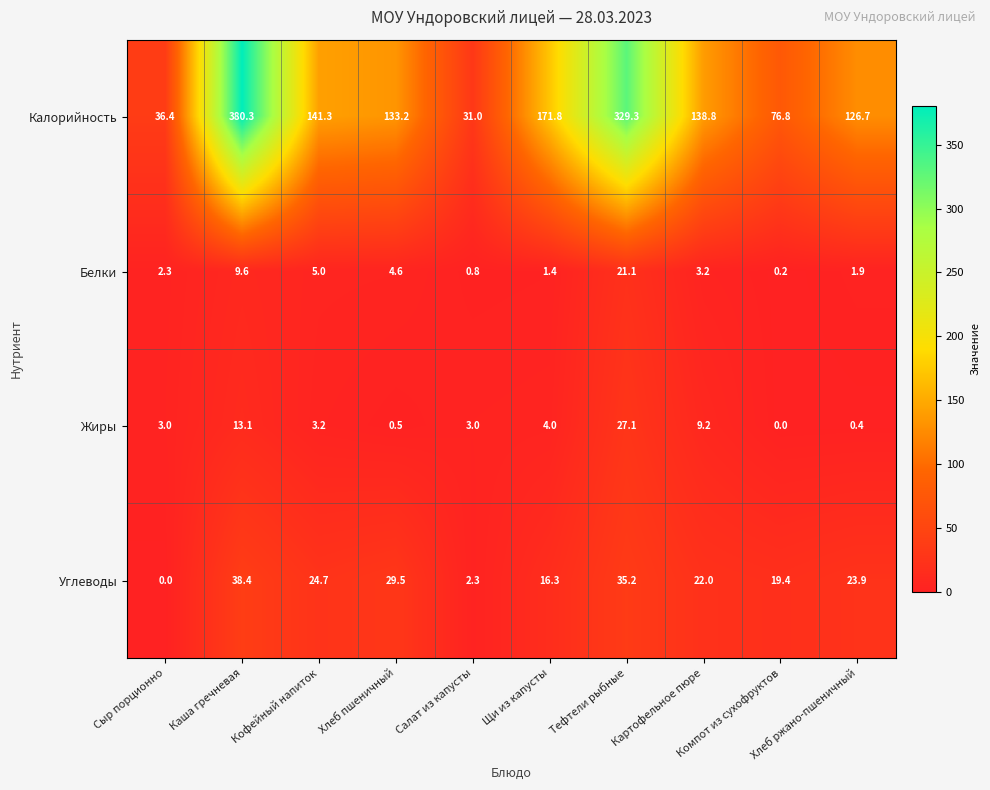

What is the maximum value shown in the chart?

380.3